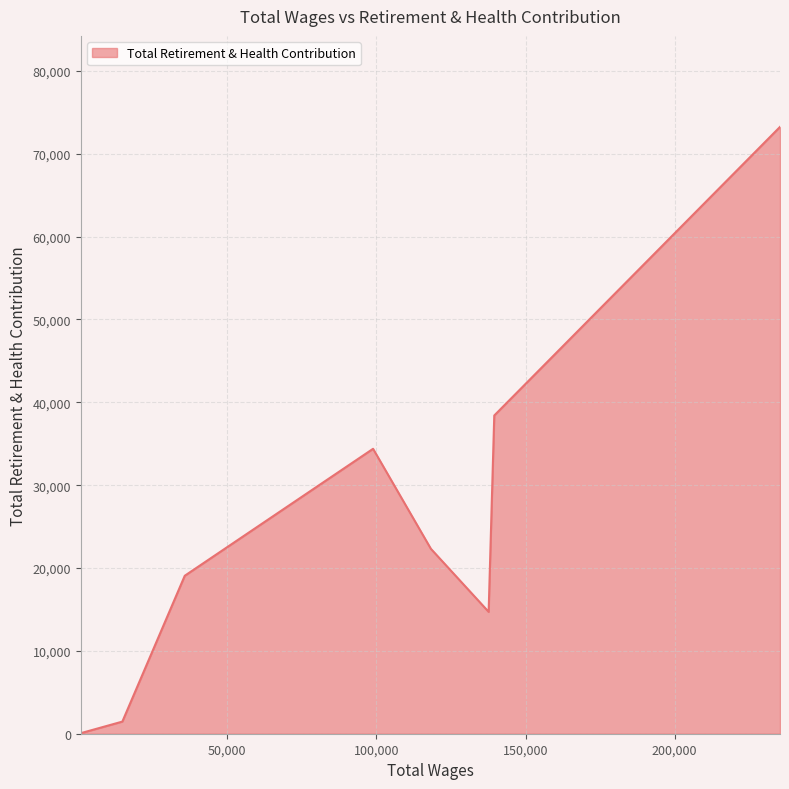

True or false: the data has more than 2 interior local peaks.

False